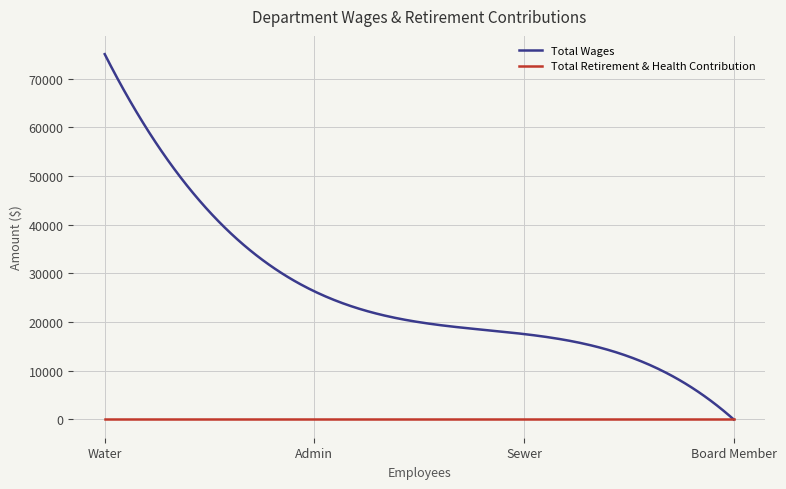

What is the difference between the maximum and minimum values in the Total Wages series?

75000.0